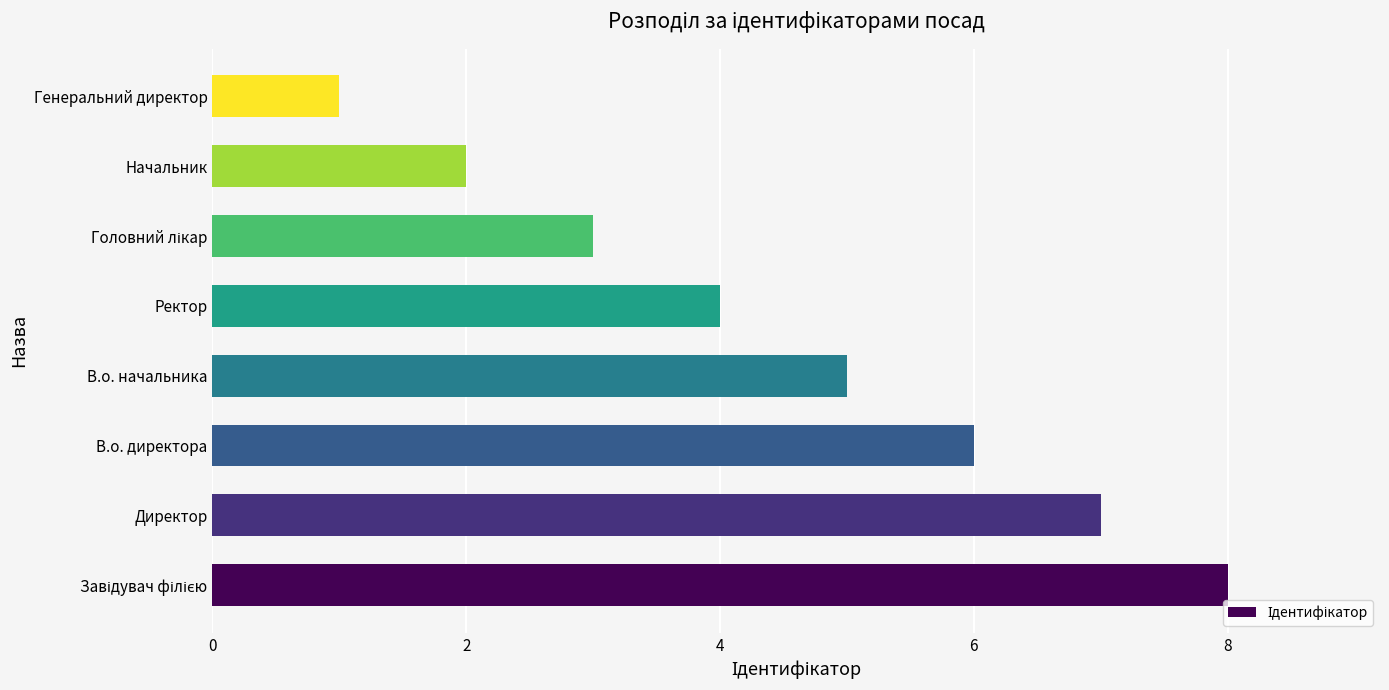

What is the maximum value shown in the chart?

8